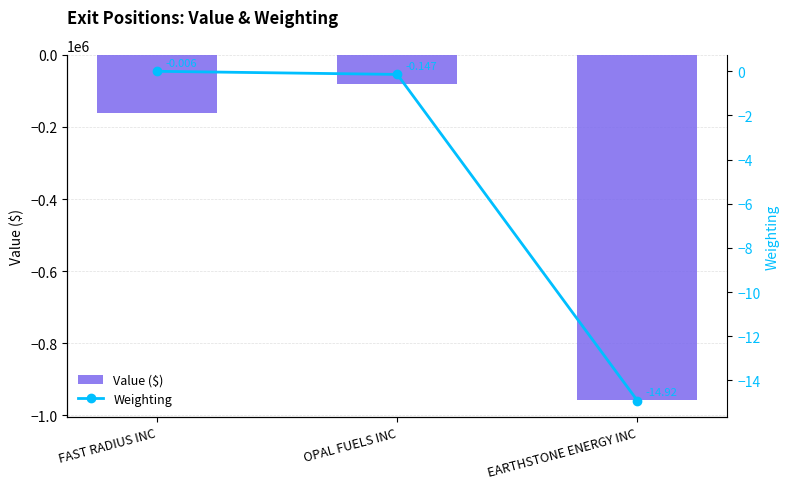

Are the bars horizontal?

No